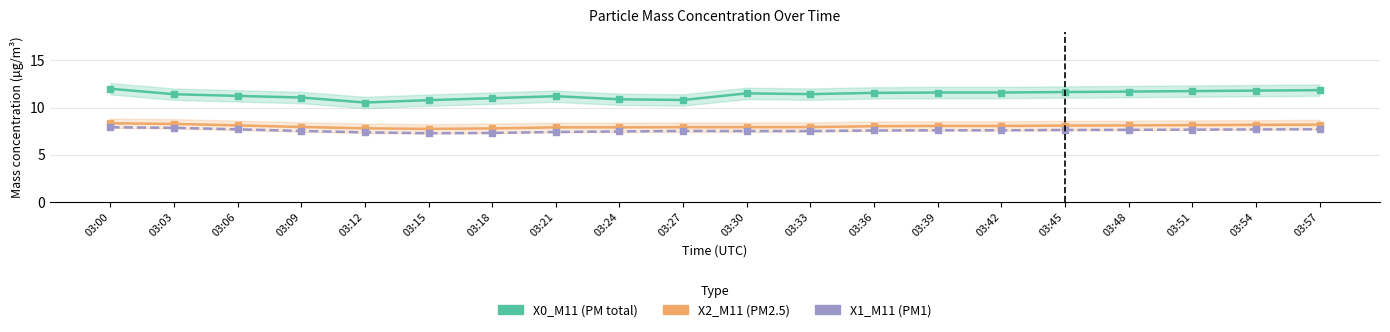

Which series has the widest spread of Y values?

X0_M11 (PM total)